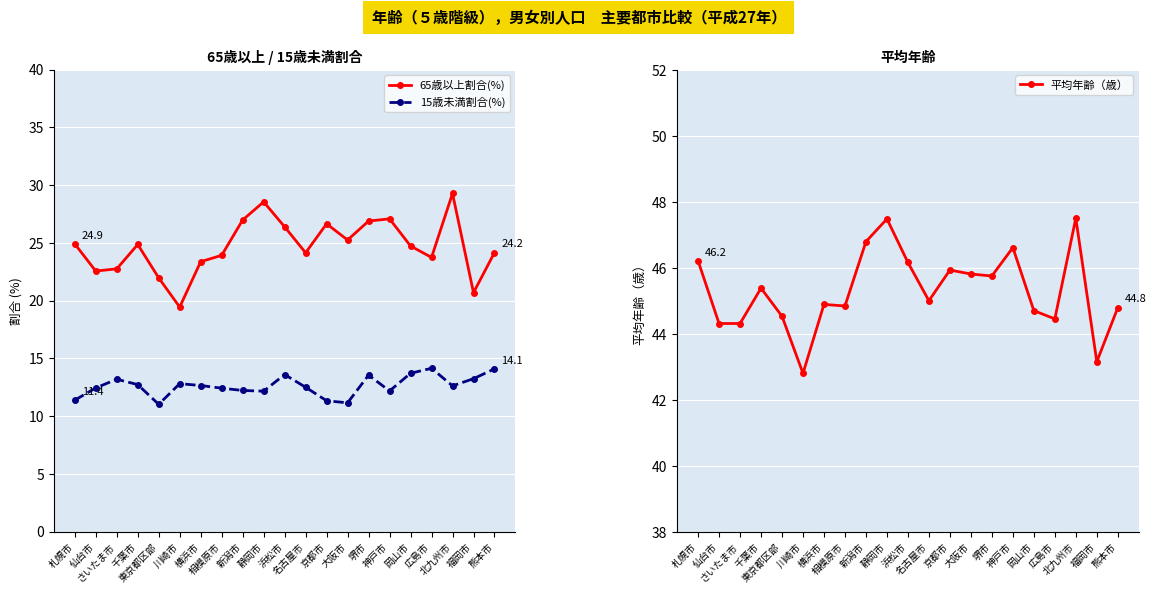

True or false: 15歳未満割合(%) has more than 0 points higher than both neighbors.

True